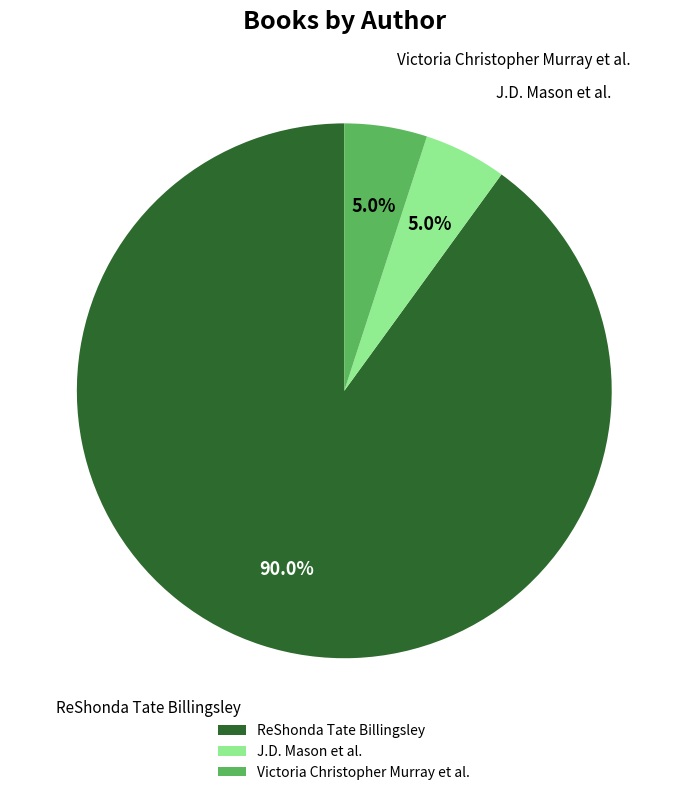

What is the ratio of the value at J.D. Mason et al. to the value at Victoria Christopher Murray et al.?

1.0